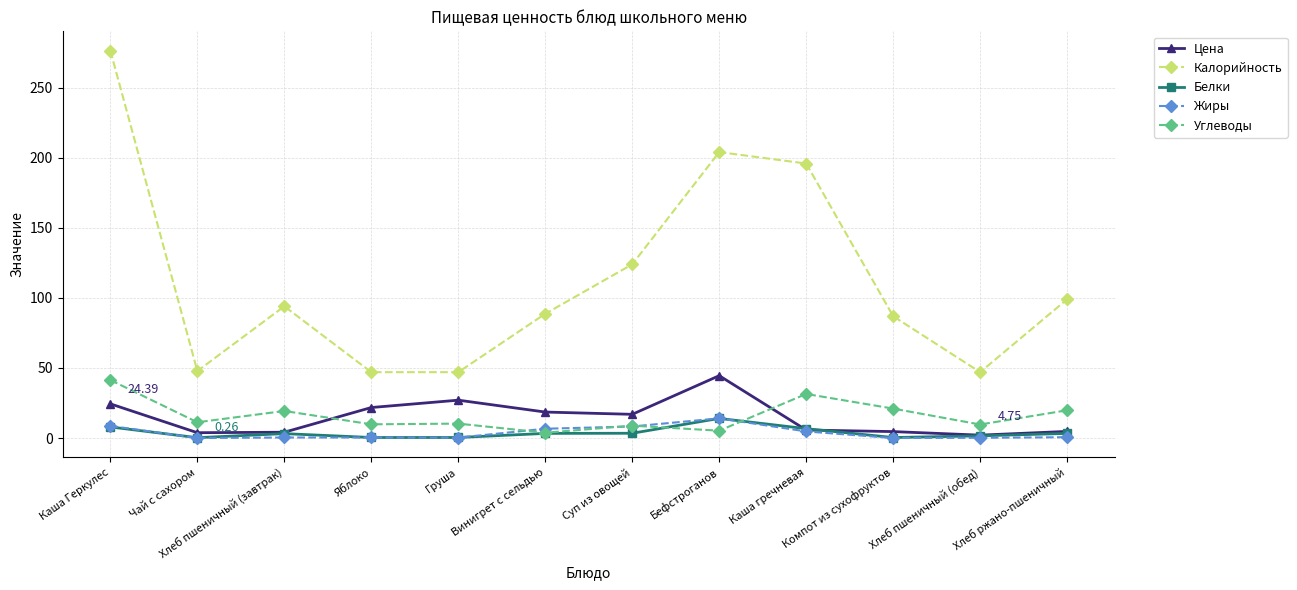

What is the label of the 5th point from the right?

Бефстроганов